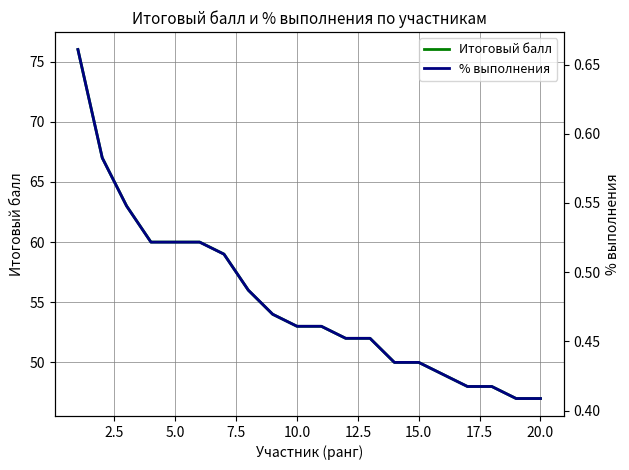

Which series has the largest total across all categories?

Итоговый балл